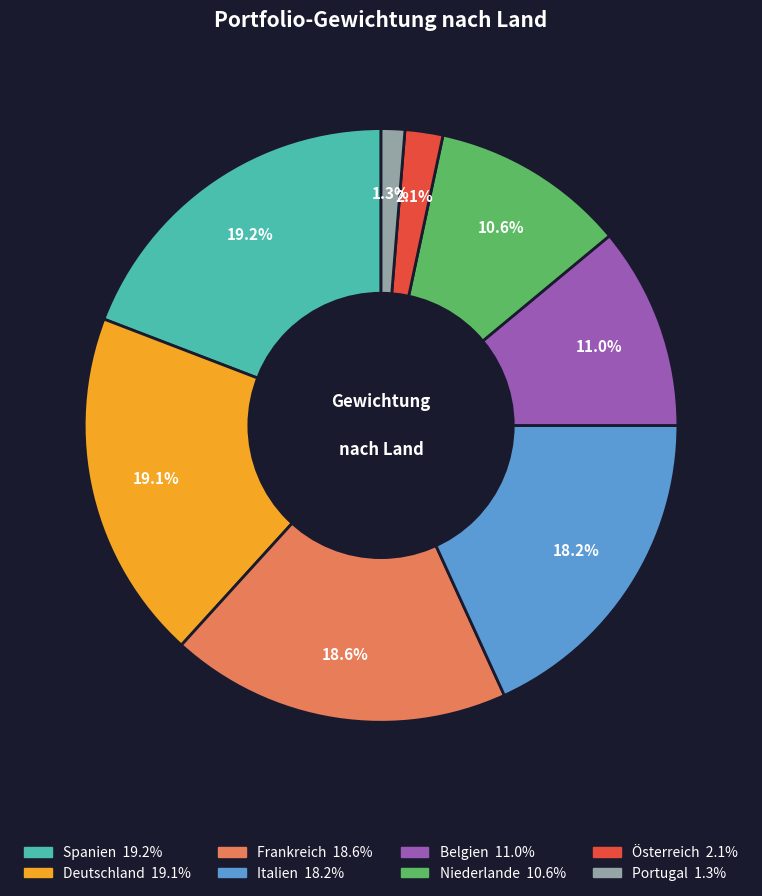

To the nearest percent, what is the difference between the largest and smallest slice percentages?

18%